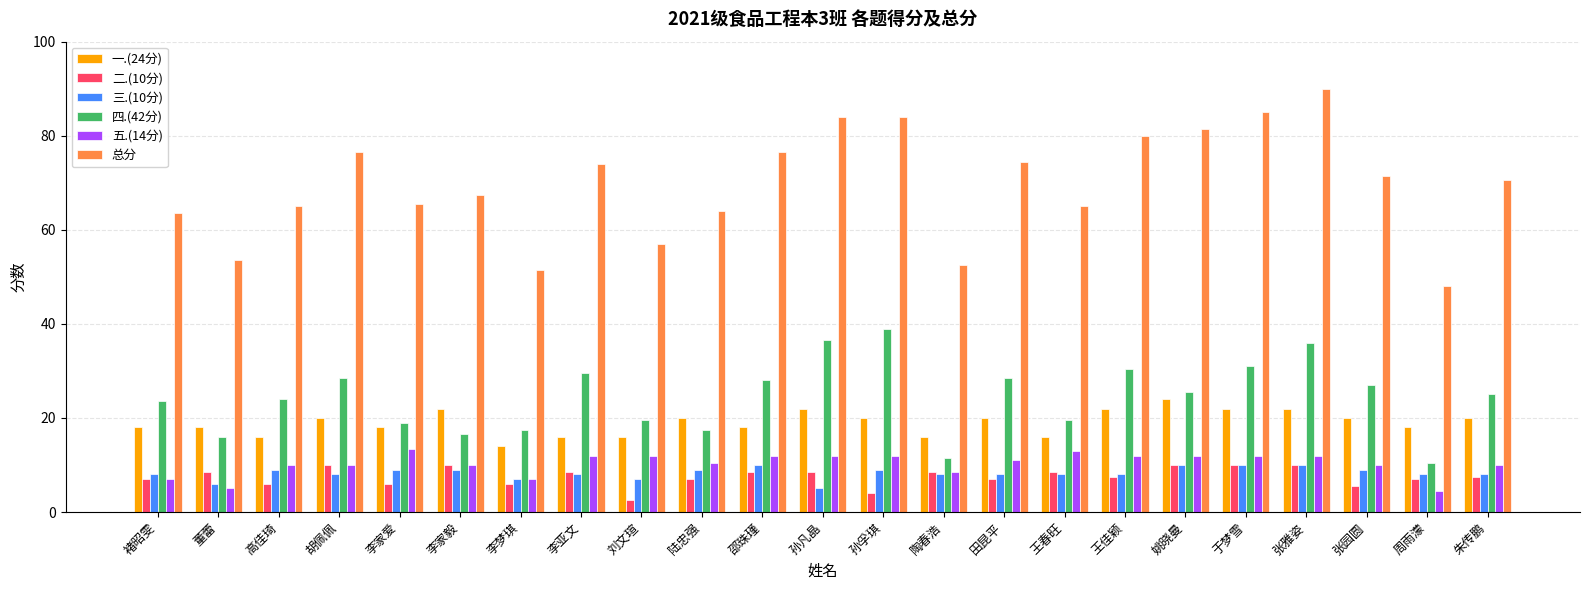

Is it true that 总分 equals 64.0 at 陆忠强?

True